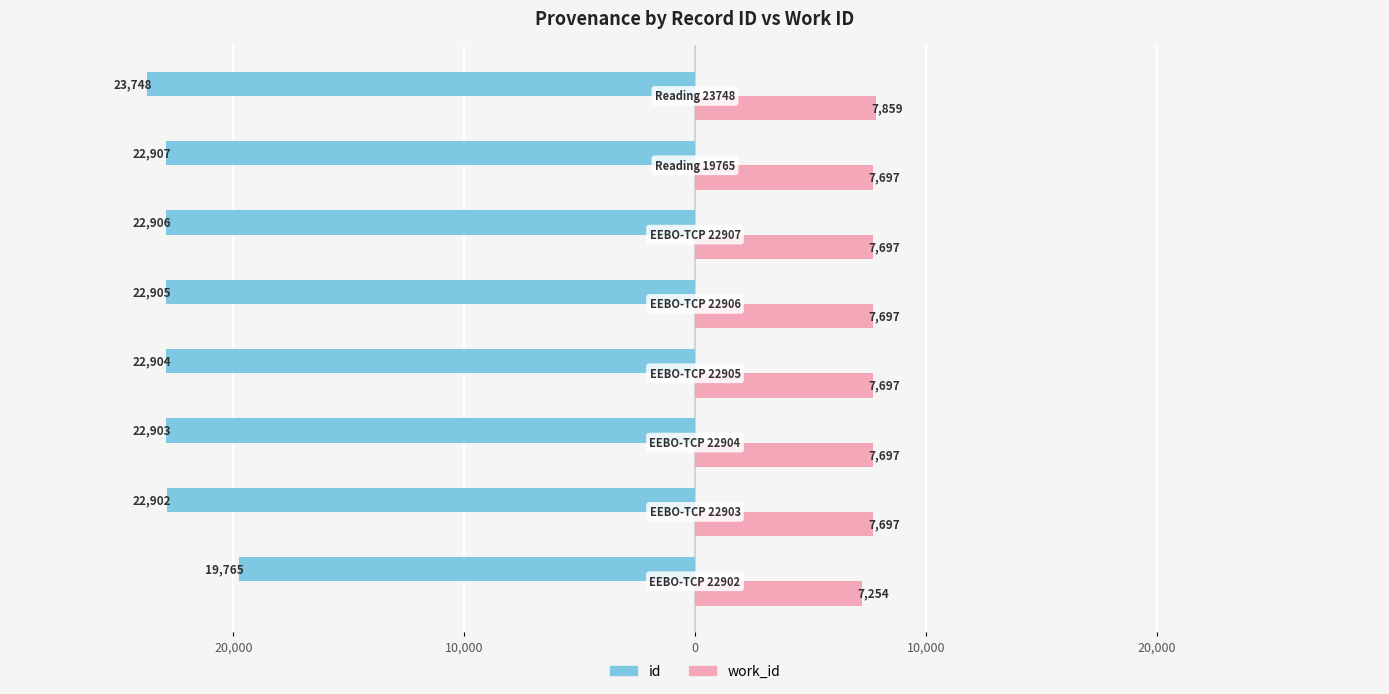

What is the minimum value for id?

-23748